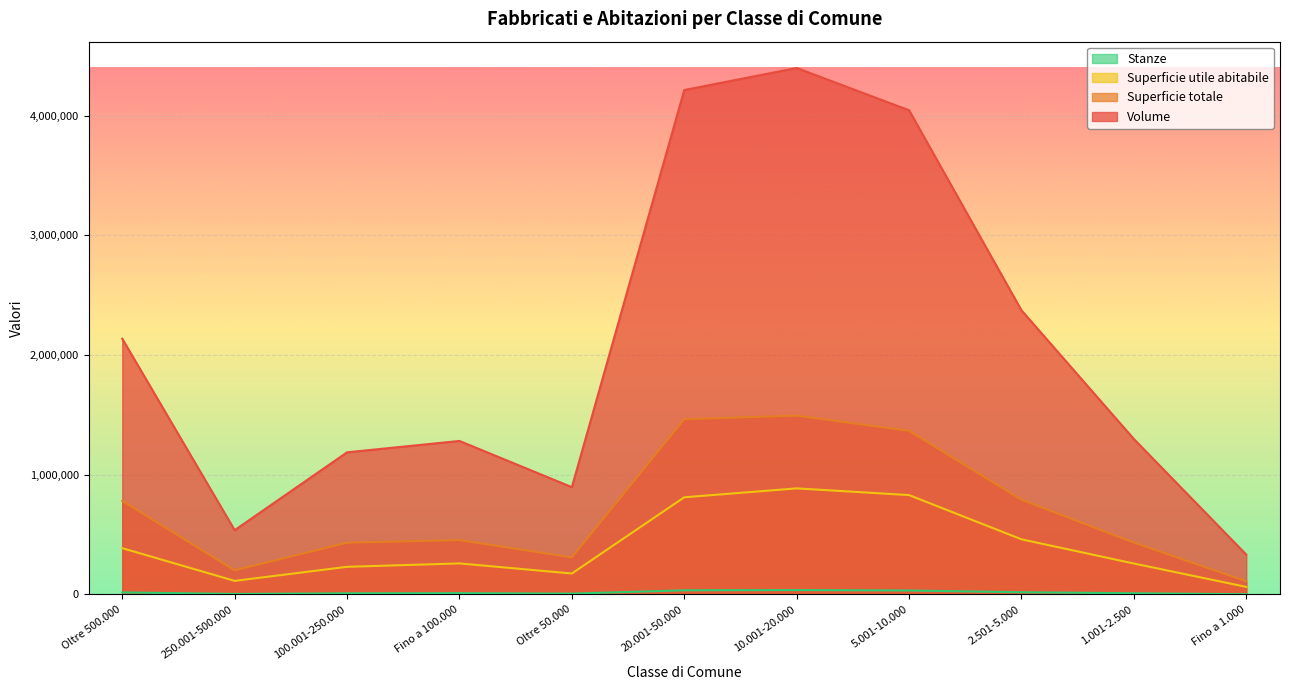

How many data points in Stanze are less than 11202?

5